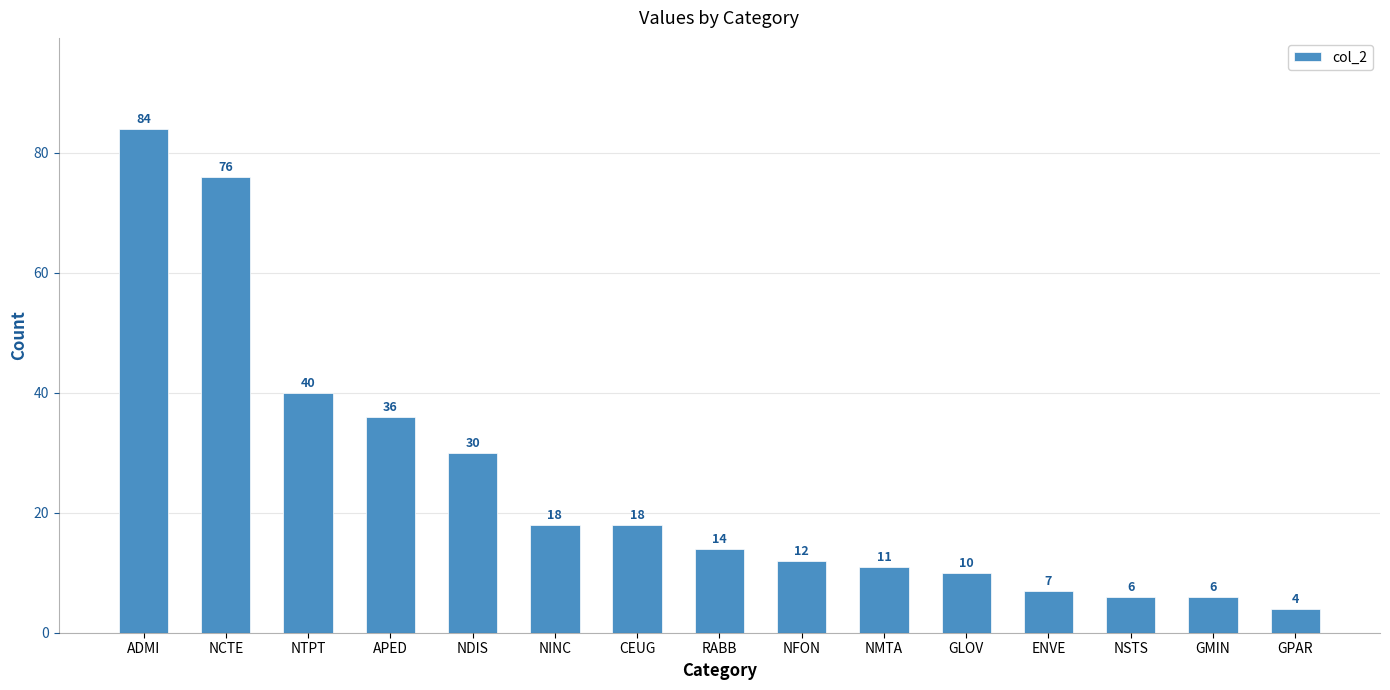

Which has a higher value, ENVE or NINC?

NINC